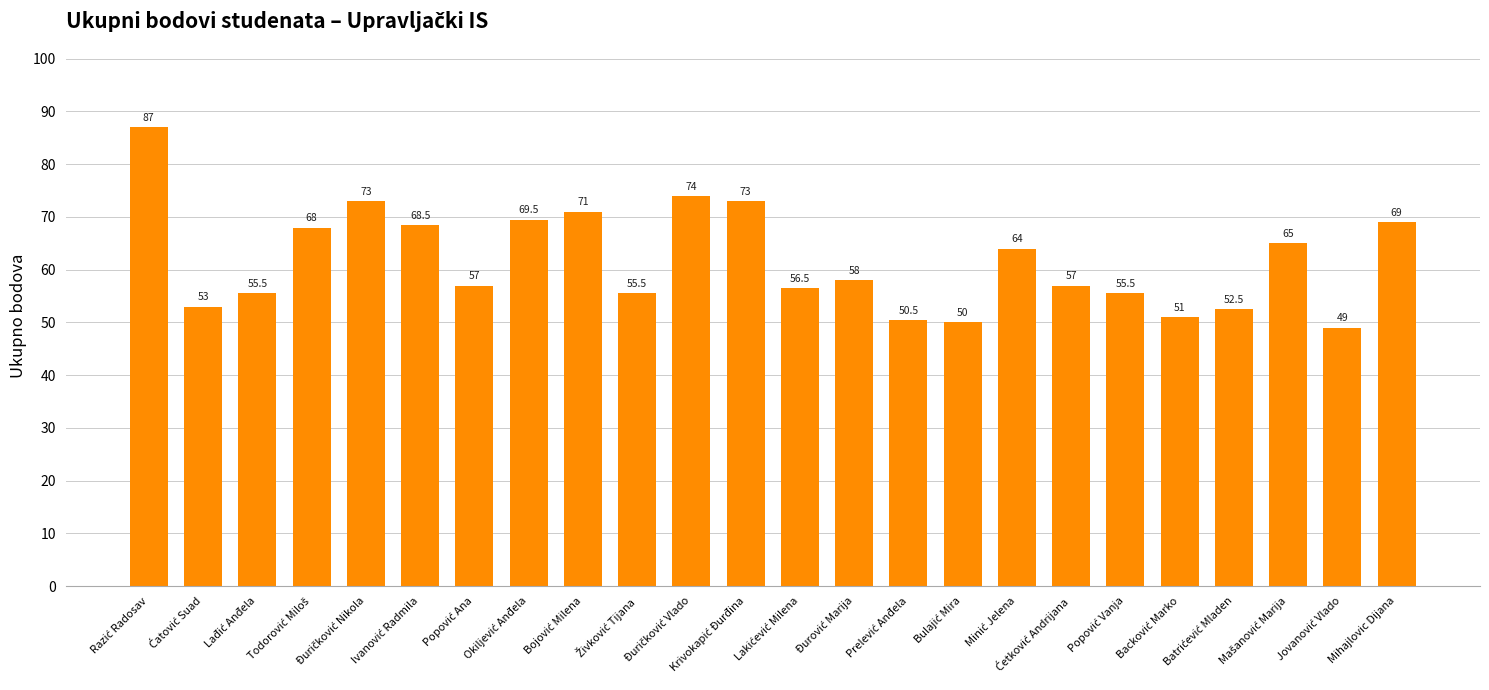

What is the value of the 22nd bar from the left?

65.0